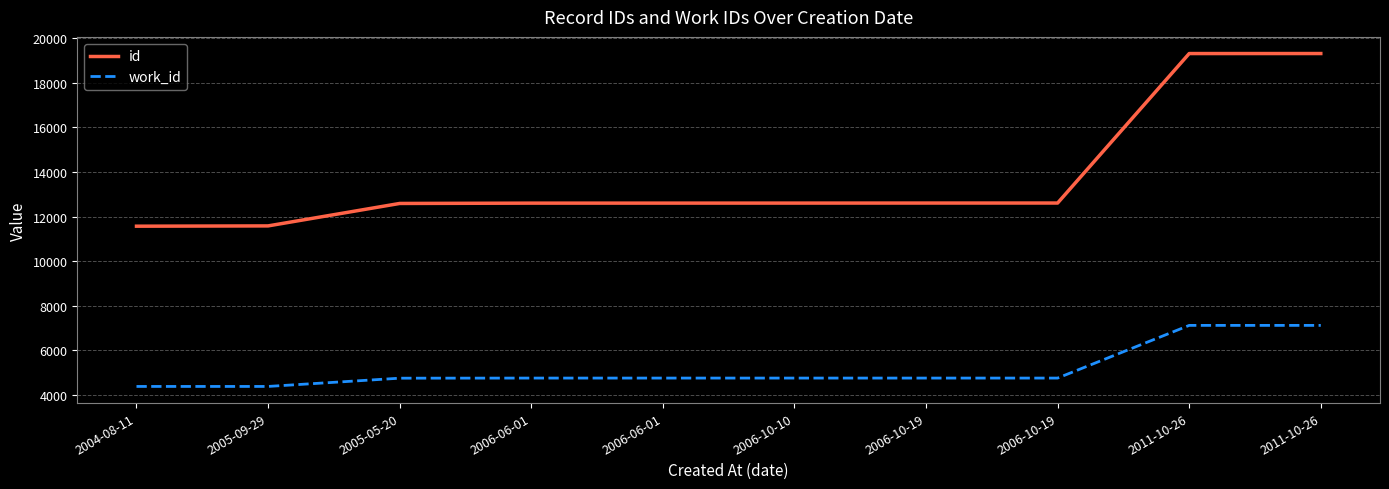

Reading right to left, list all the values displayed in this chart.

id: 19305	19304	12606	12605	12603	12602	12601	12587	11581	11568
work_id: 7123	7123	4762	4762	4762	4762	4762	4757	4387	4387